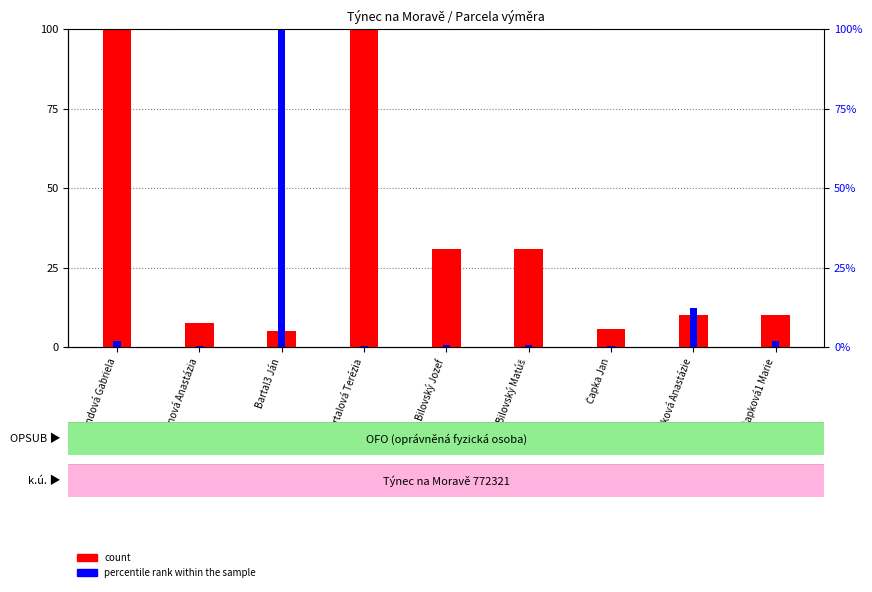

What is the greatest value displayed?

100.0